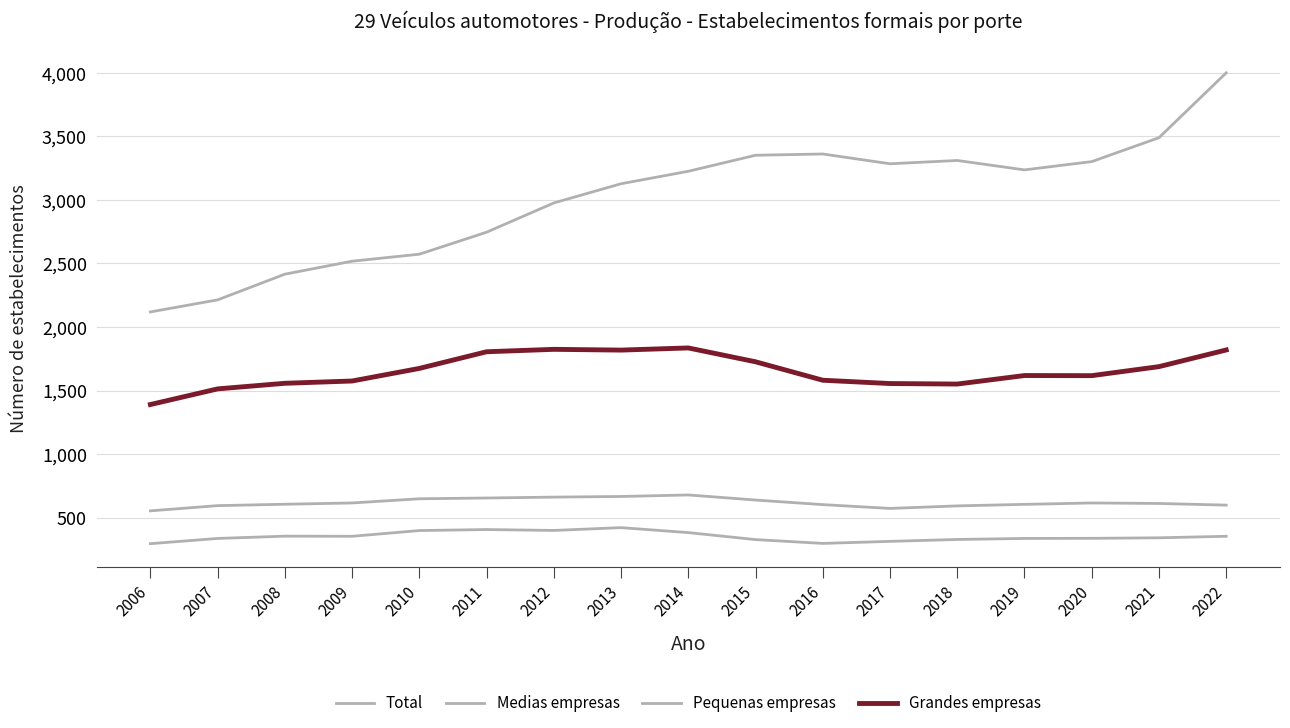

Does the chart have visible grid lines?

Yes